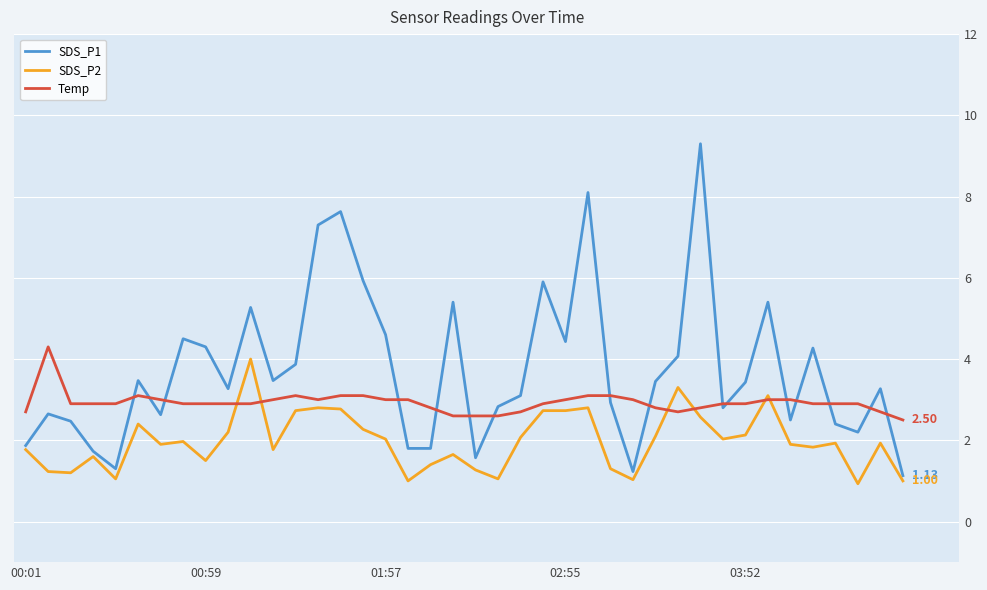

List the series in order of their overall mean, lowest first.

SDS_P2, Temp, SDS_P1